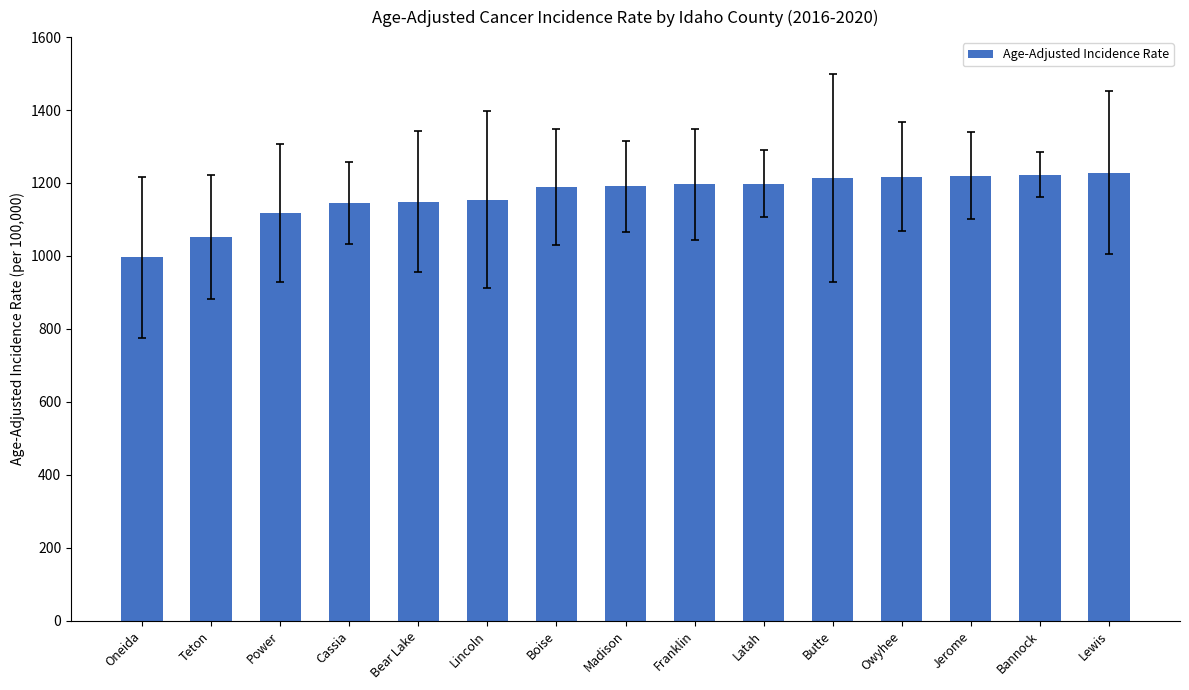

What is the change in value from Cassia to Boise?

+42.6